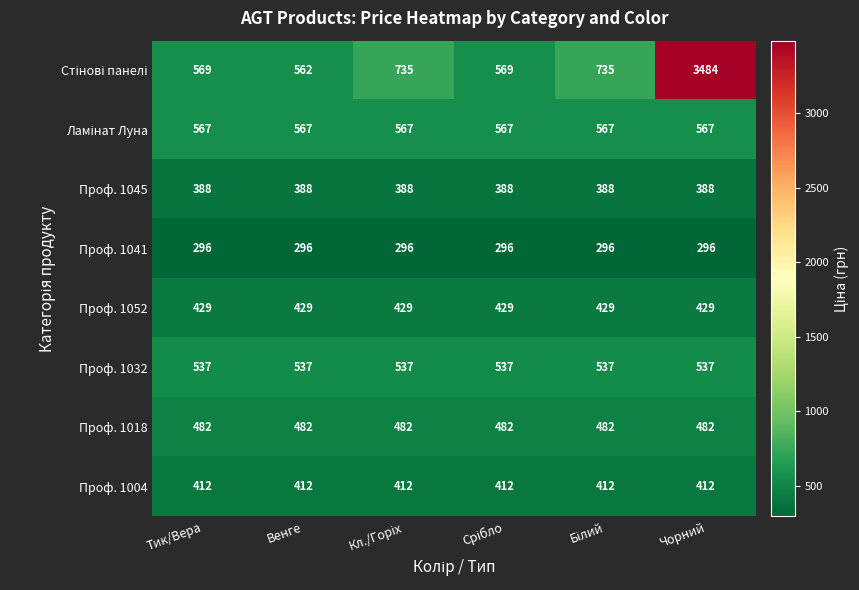

What is the sum of all Проф. 1032 values?

3222